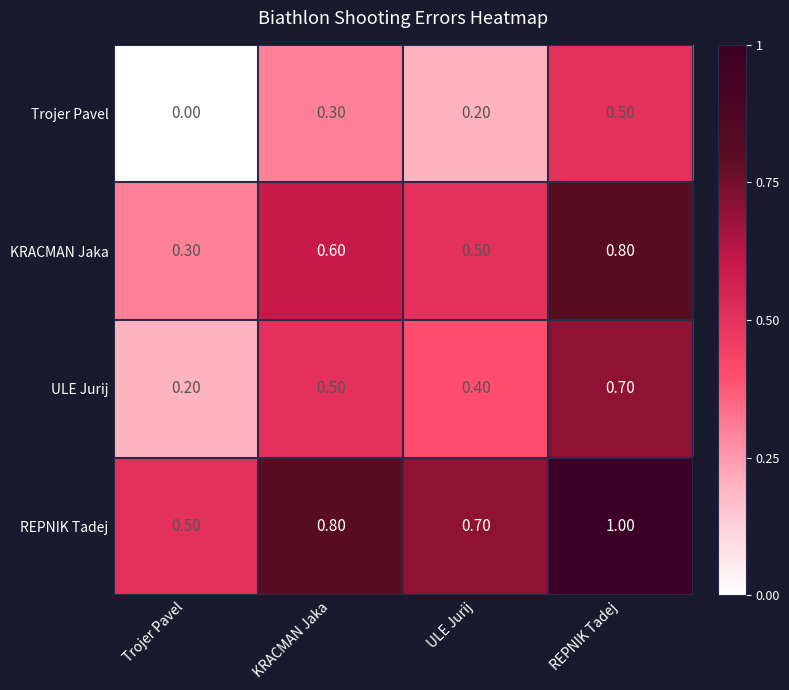

At how many categories does at least one series exceed 0?

4